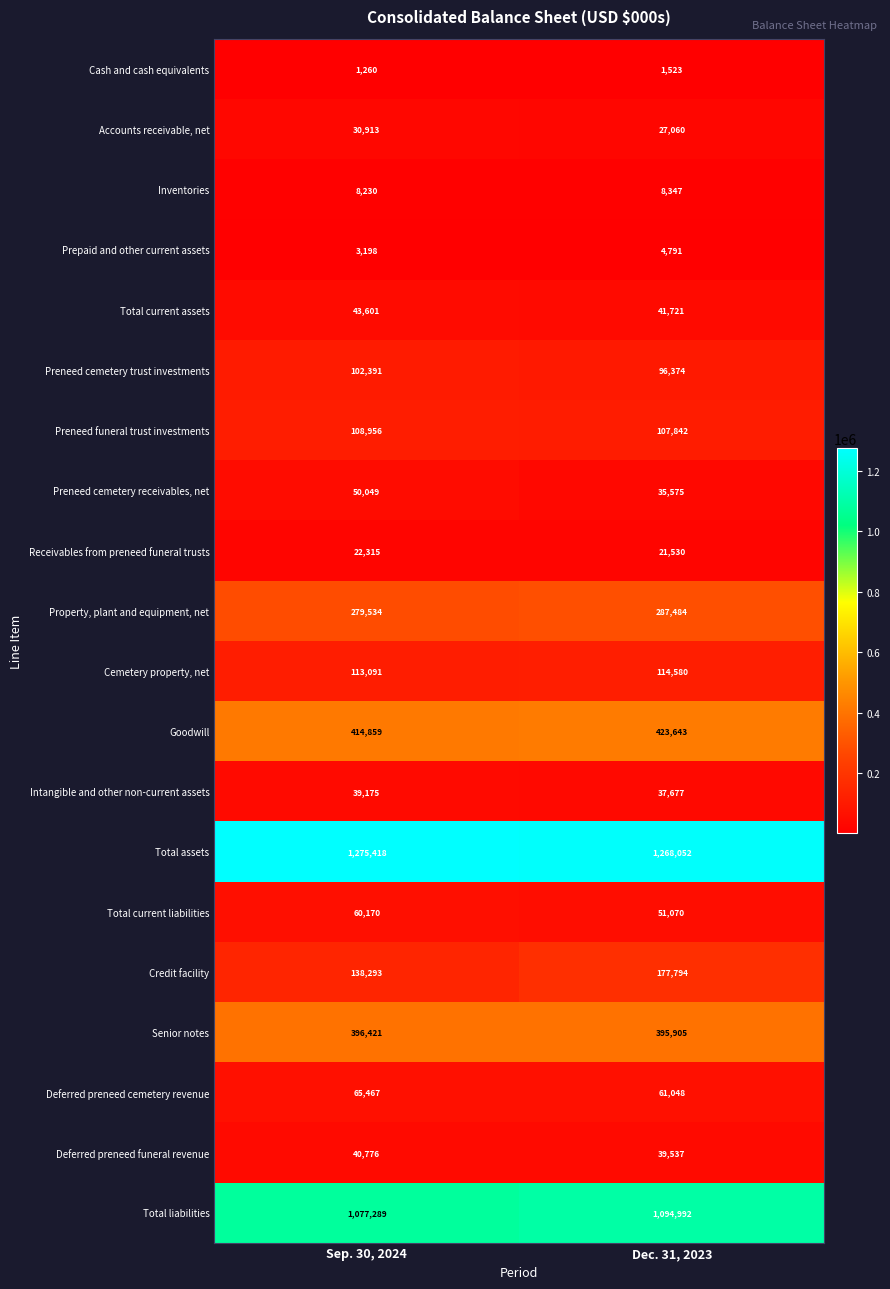

The Total current liabilities series shows 51070 at Dec. 31, 2023. True or false?

True